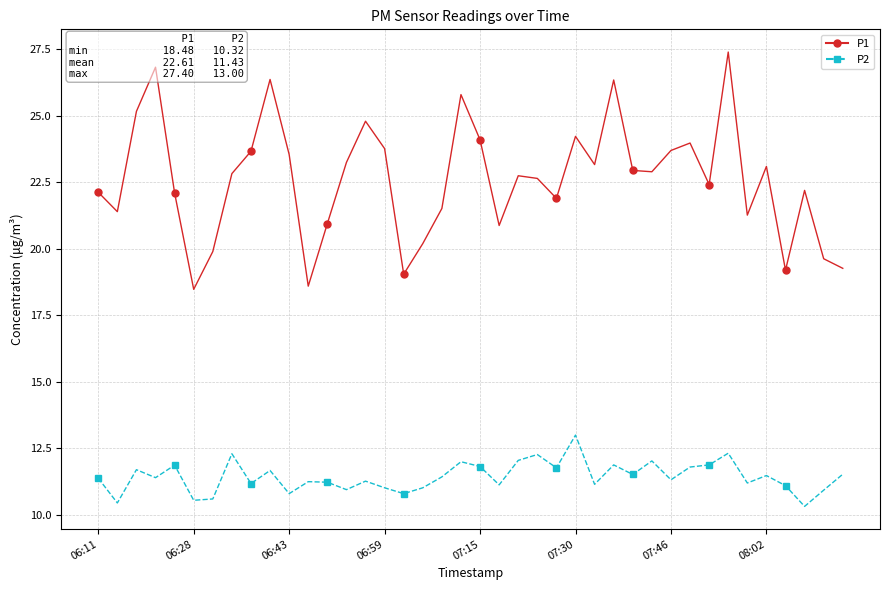

Does the chart display data point markers on the line(s)?

Yes